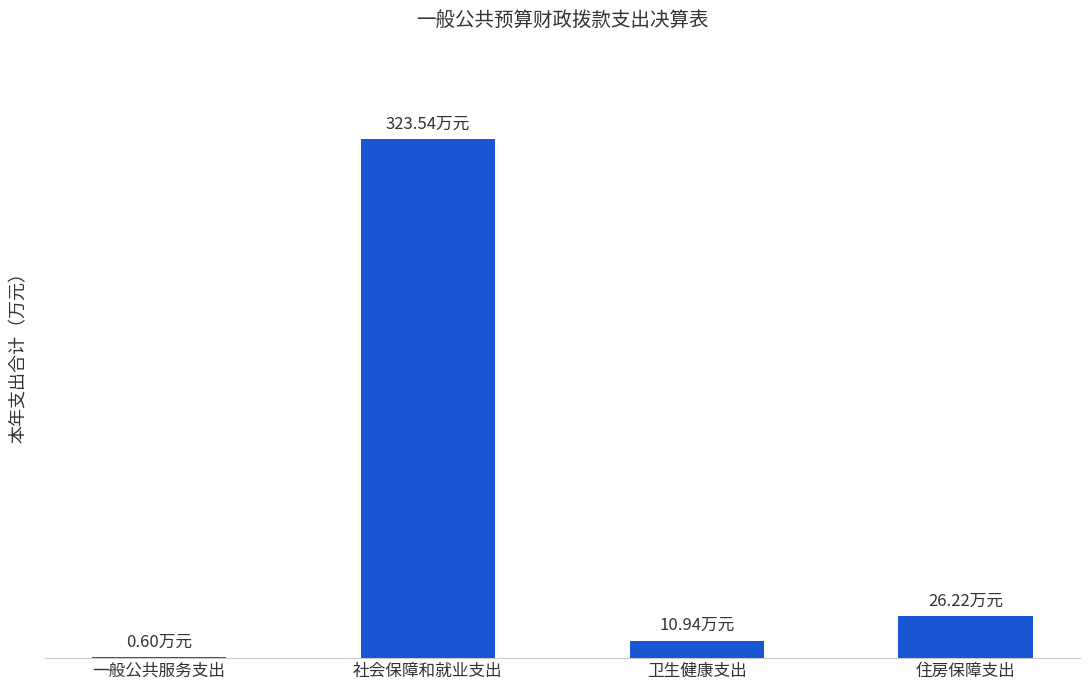

The value at 社会保障和就业支出 is 323.5. True or false?

True